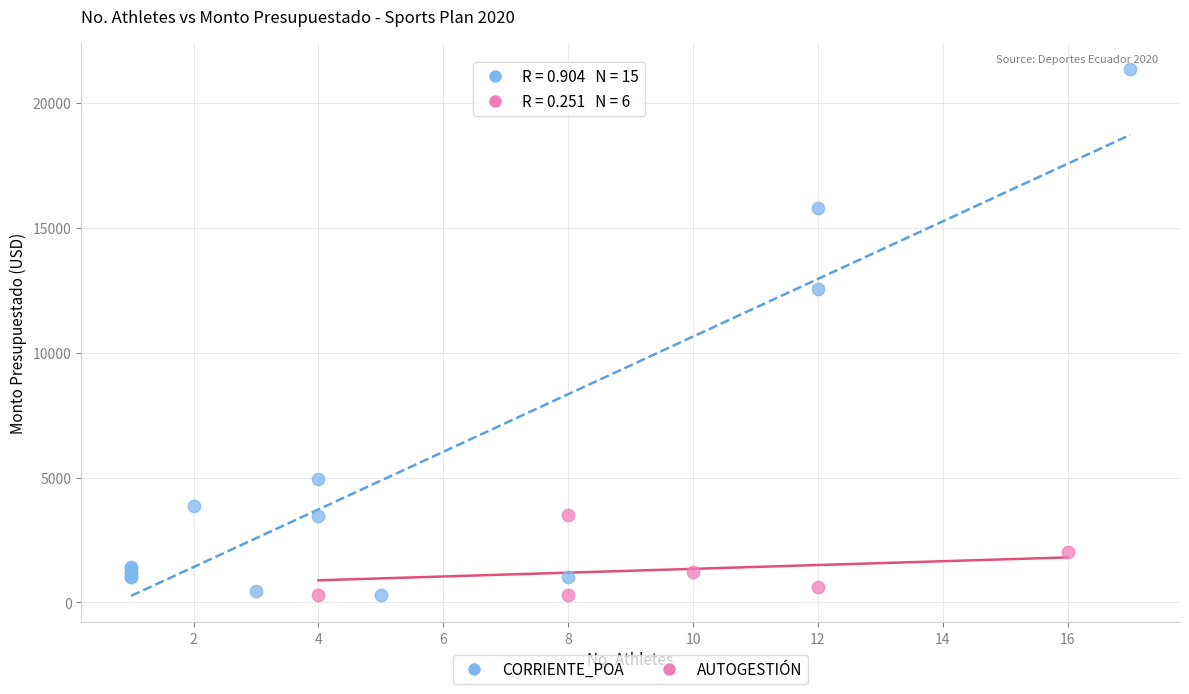

Which series reaches the maximum Y coordinate?

CORRIENTE_POA